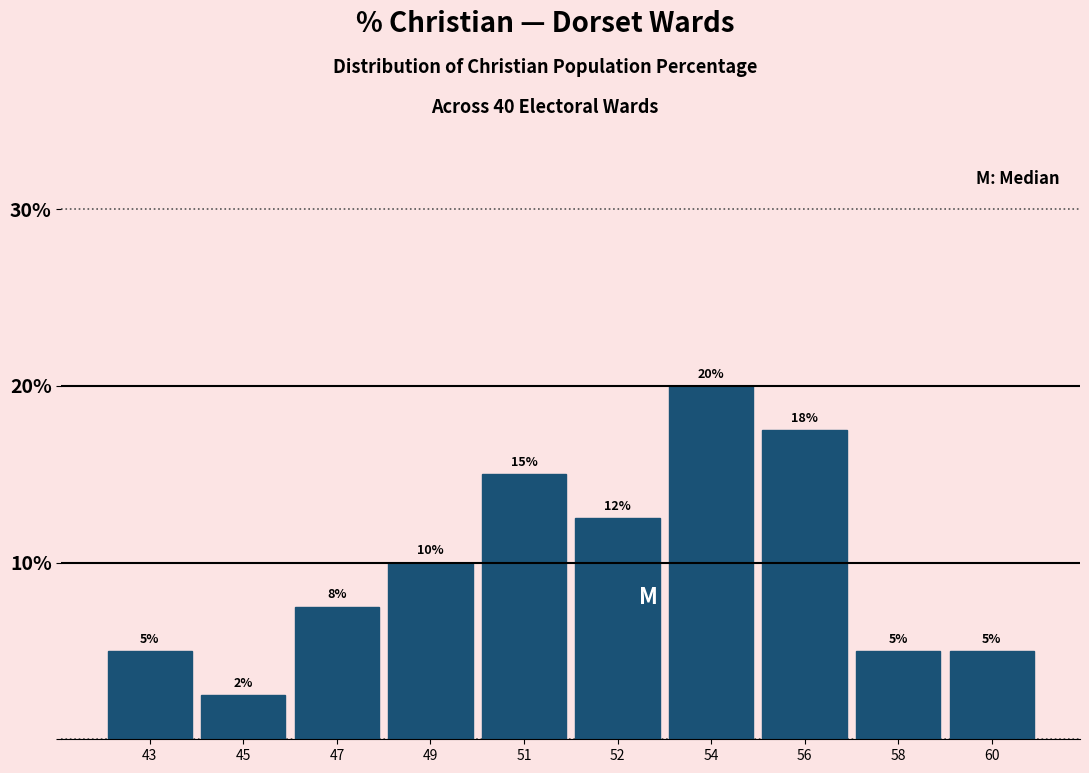

What value does the data have at 54?

20.0